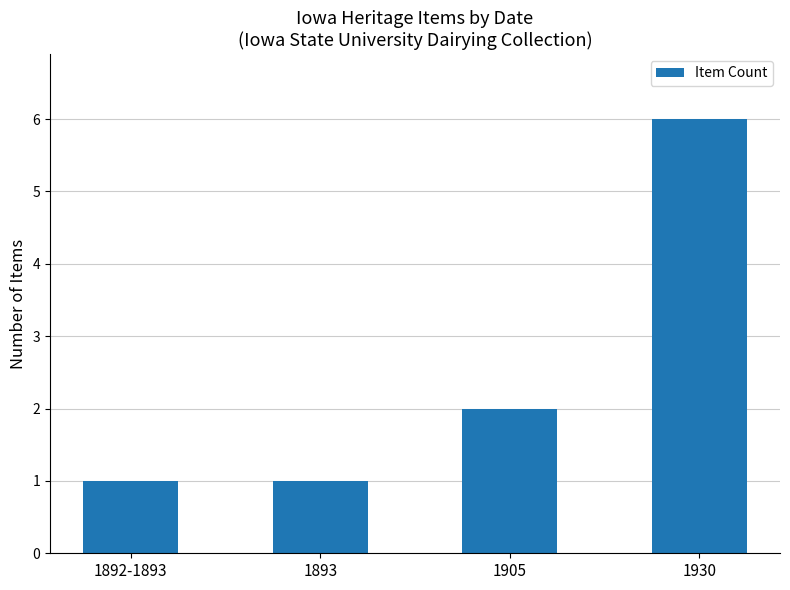

True or false: the data shows 4 at 1930.

False